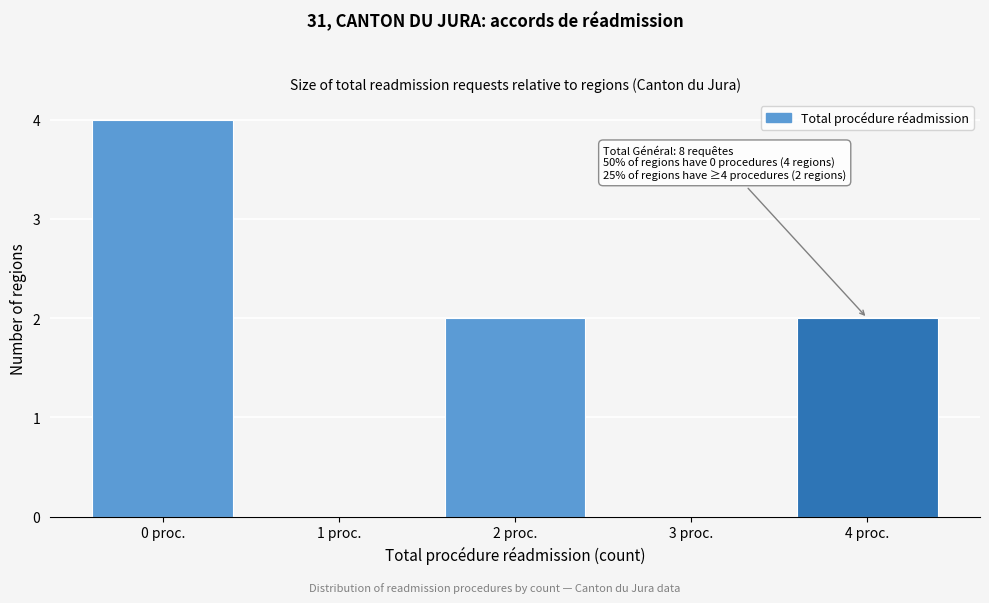

Reading left to right, transcribe all the data shown in this chart.

0 proc.=4	1 proc.=0	2 proc.=2	3 proc.=0	4 proc.=2